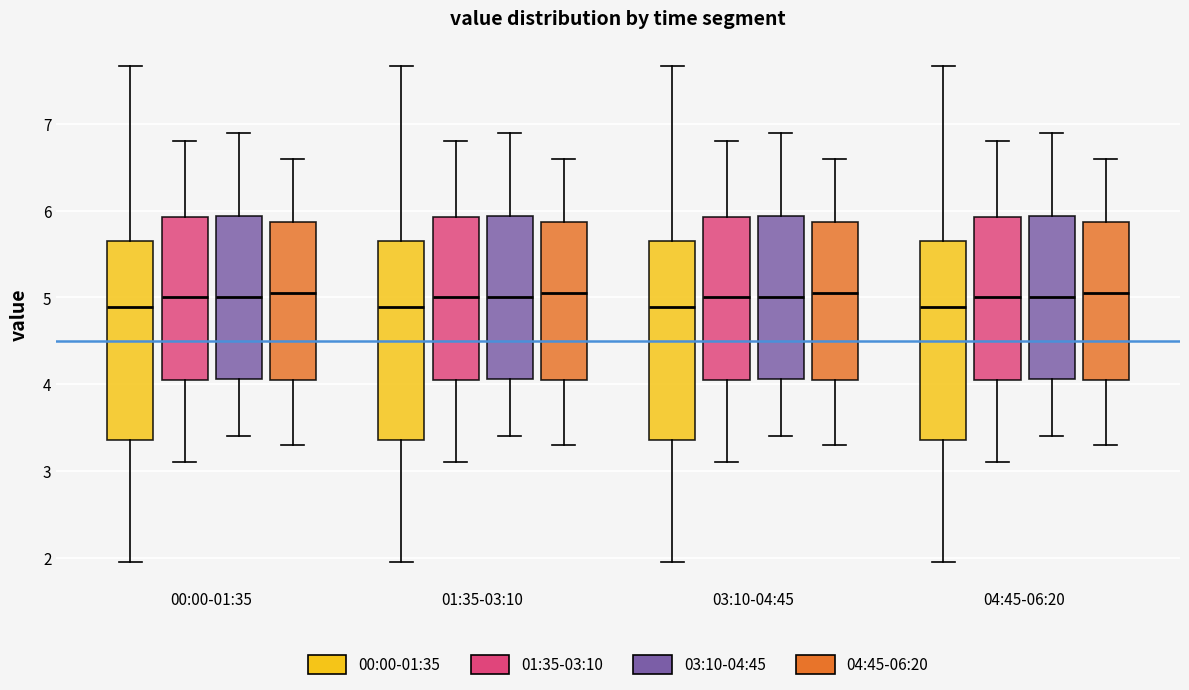

Reading left to right, transcribe this box plot: for each box, give where its median line is, the range the box spans, and where its two whiskers end, as read against the y-axis. The values are not printed on the chart, so give them approximately, as read against the axis.

00:00-01:35 (00:00-01:35): median 4.9, box 3.4 to 5.7, whiskers 2.0 to 7.7
00:00-01:35 (01:35-03:10): median 5.0, box 4.1 to 5.9, whiskers 3.1 to 6.8
00:00-01:35 (03:10-04:45): median 5.0, box 4.1 to 5.9, whiskers 3.4 to 6.9
00:00-01:35 (04:45-06:20): median 5.1, box 4.1 to 5.9, whiskers 3.3 to 6.6
01:35-03:10 (00:00-01:35): median 4.9, box 3.4 to 5.7, whiskers 2.0 to 7.7
01:35-03:10 (01:35-03:10): median 5.0, box 4.1 to 5.9, whiskers 3.1 to 6.8
01:35-03:10 (03:10-04:45): median 5.0, box 4.1 to 5.9, whiskers 3.4 to 6.9
01:35-03:10 (04:45-06:20): median 5.1, box 4.1 to 5.9, whiskers 3.3 to 6.6
03:10-04:45 (00:00-01:35): median 4.9, box 3.4 to 5.7, whiskers 2.0 to 7.7
03:10-04:45 (01:35-03:10): median 5.0, box 4.1 to 5.9, whiskers 3.1 to 6.8
03:10-04:45 (03:10-04:45): median 5.0, box 4.1 to 5.9, whiskers 3.4 to 6.9
03:10-04:45 (04:45-06:20): median 5.1, box 4.1 to 5.9, whiskers 3.3 to 6.6
04:45-06:20 (00:00-01:35): median 4.9, box 3.4 to 5.7, whiskers 2.0 to 7.7
04:45-06:20 (01:35-03:10): median 5.0, box 4.1 to 5.9, whiskers 3.1 to 6.8
04:45-06:20 (03:10-04:45): median 5.0, box 4.1 to 5.9, whiskers 3.4 to 6.9
04:45-06:20 (04:45-06:20): median 5.1, box 4.1 to 5.9, whiskers 3.3 to 6.6